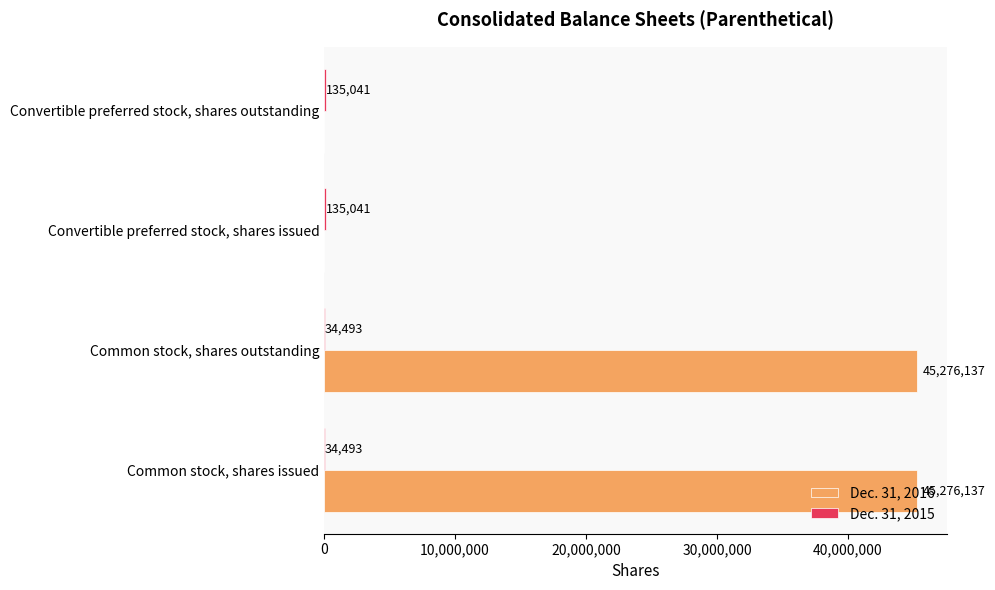

Which series changed the most between Common stock, shares outstanding and Convertible preferred stock, shares outstanding?

Dec. 31, 2016